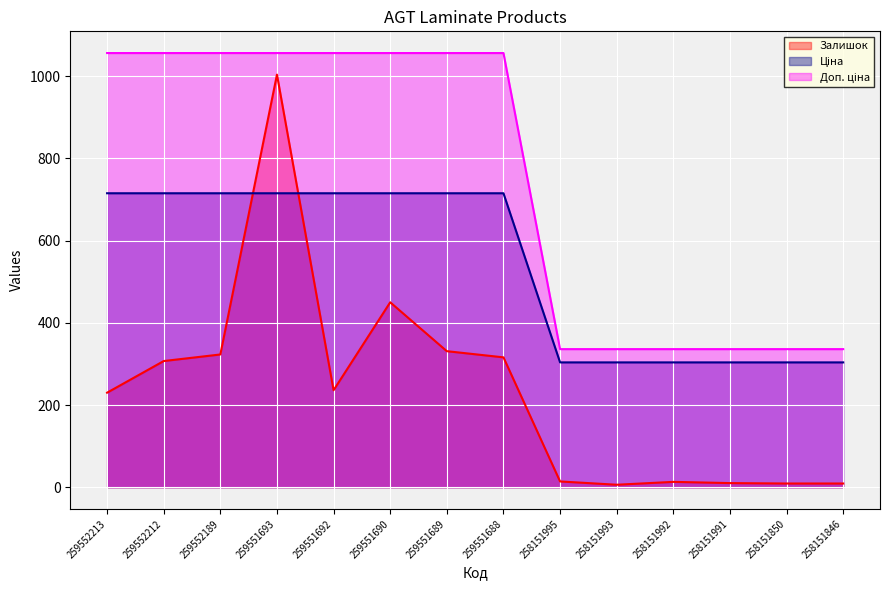

At which category does the chart reach its peak across all series?

259552213